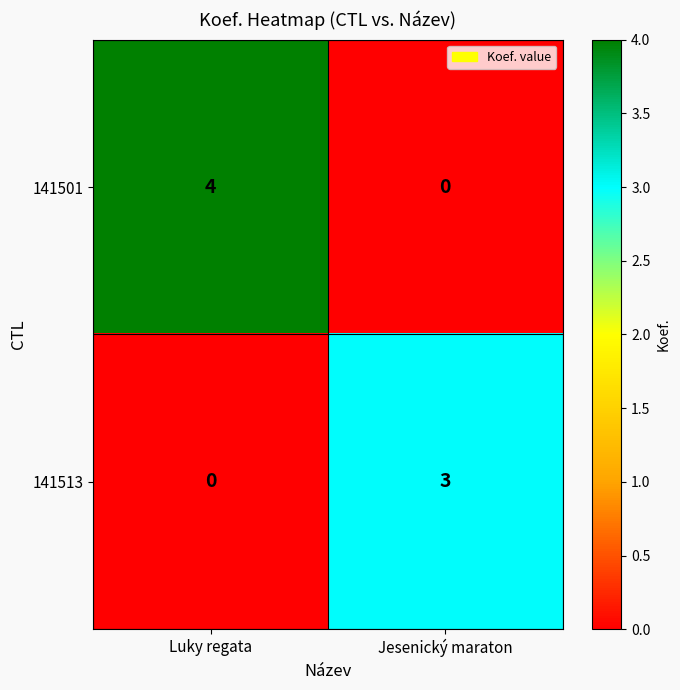

How many data points does each series have?

2